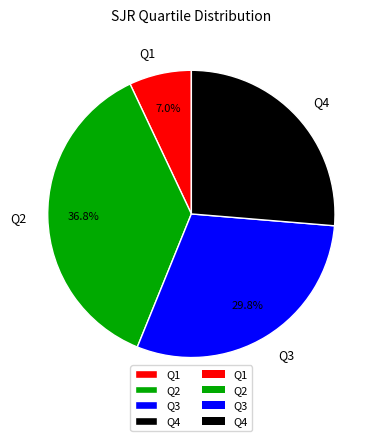

How many slices are in this pie chart?

4